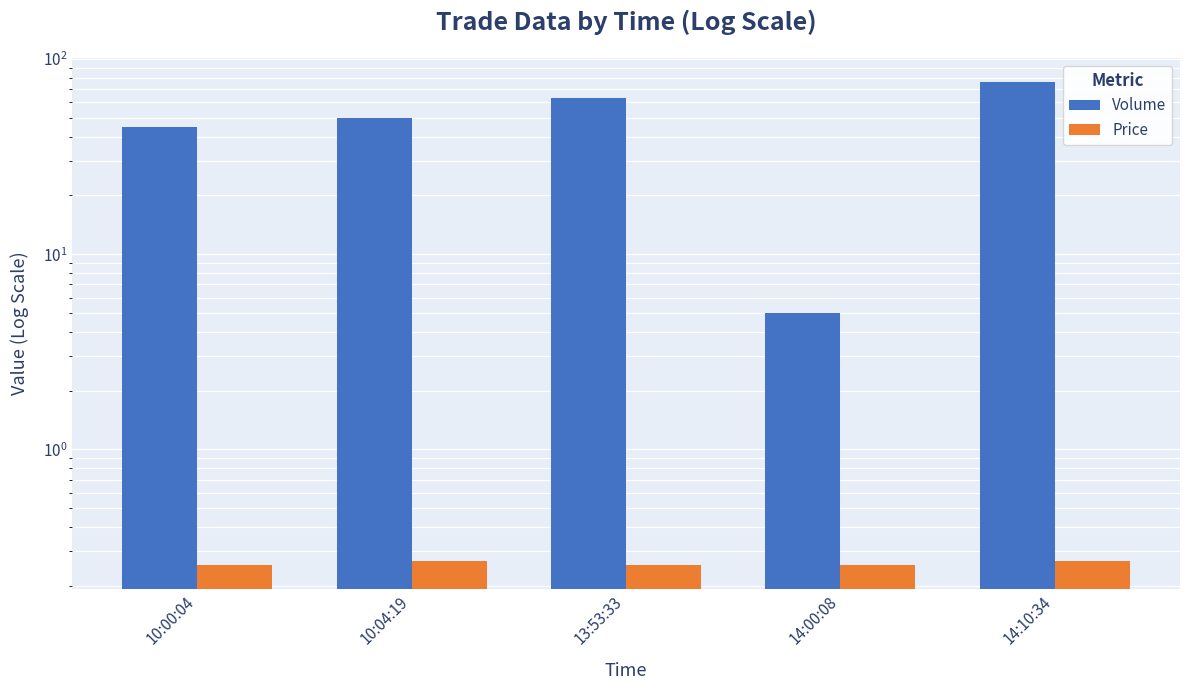

How many bars are there in total?

10